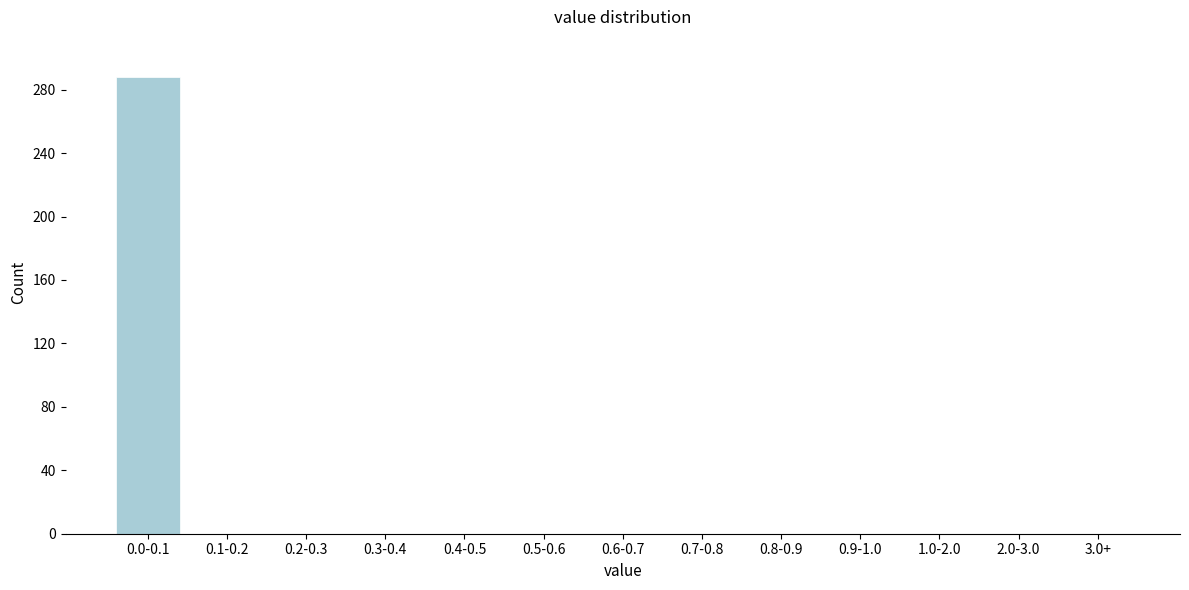

Reading left to right, transcribe all the data shown in this chart.

0.0-0.1=288	0.1-0.2=0	0.2-0.3=0	0.3-0.4=0	0.4-0.5=0	0.5-0.6=0	0.6-0.7=0	0.7-0.8=0	0.8-0.9=0	0.9-1.0=0	1.0-2.0=0	2.0-3.0=0	3.0+=0